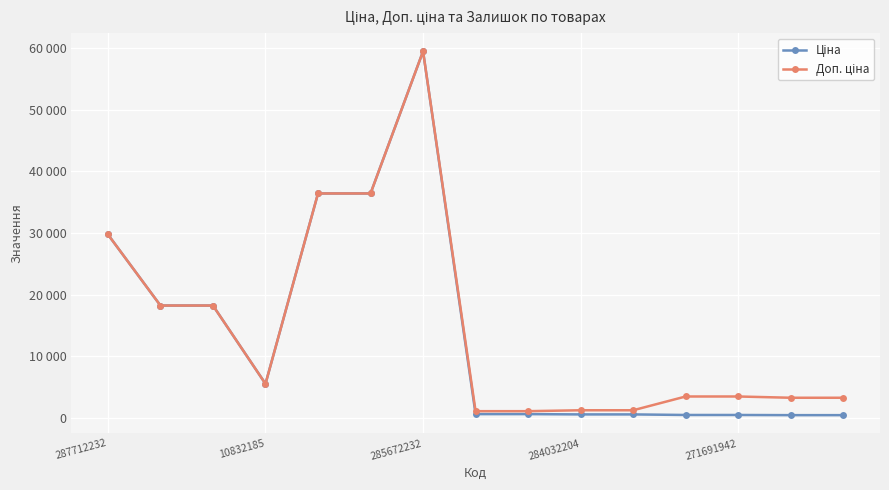

Is this an area chart (filled region under the line)?

No